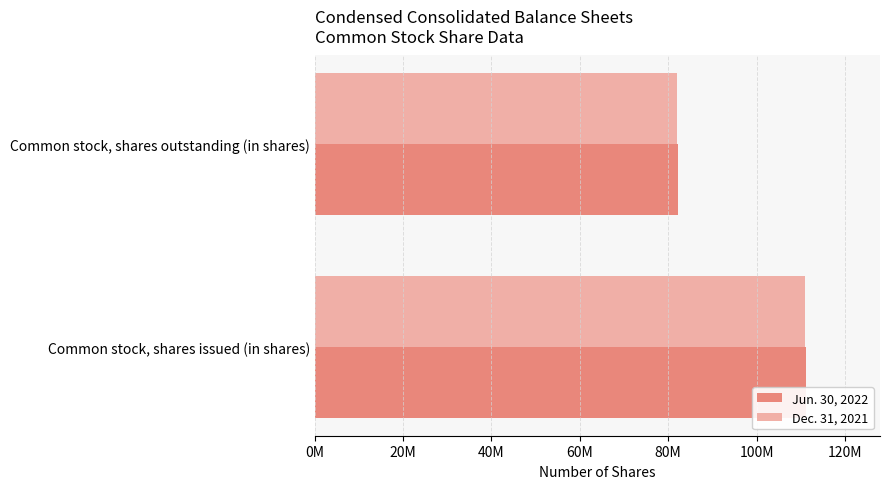

What are all the series names shown in the legend?

Jun. 30, 2022, Dec. 31, 2021